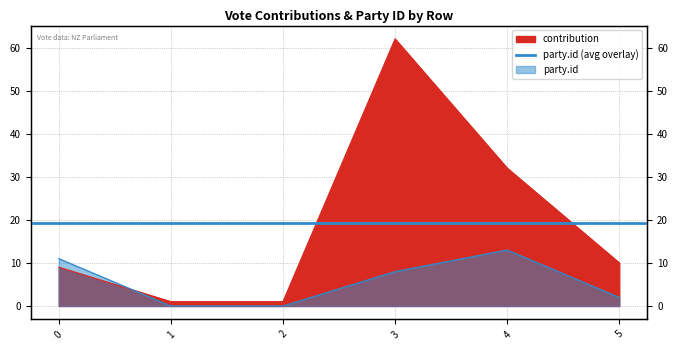

List the labels in order of party.id value, largest first.

4, 0, 3, 5, 1, 2